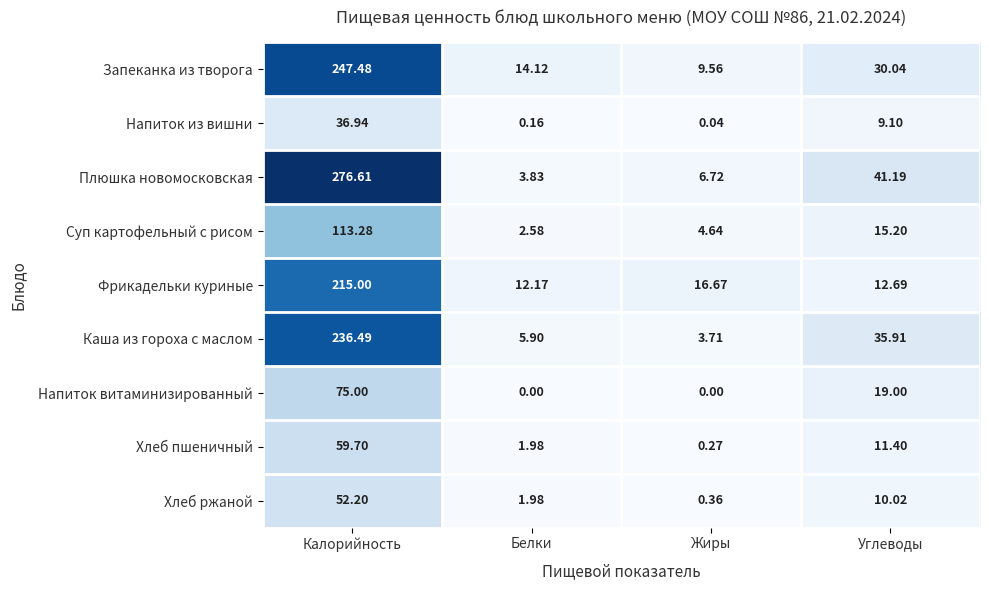

At how many categories does at least one series exceed 17?

2